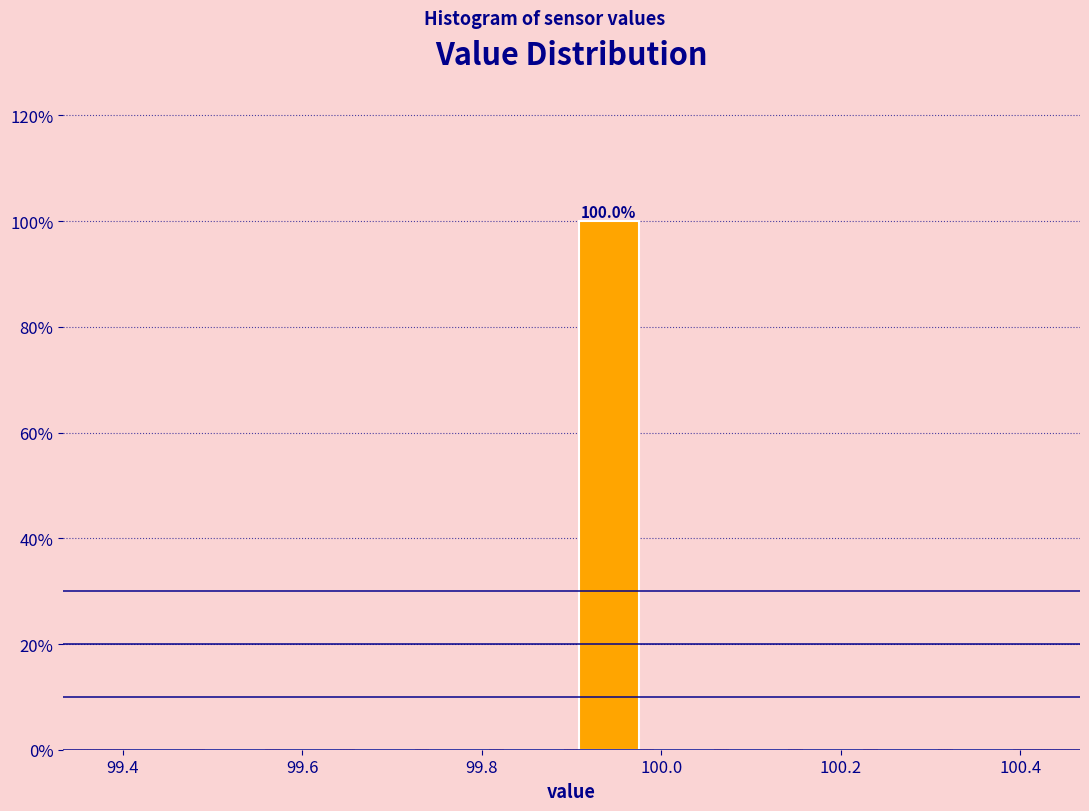

Which range on the x-axis has the tallest bar?

99.90 to 99.98